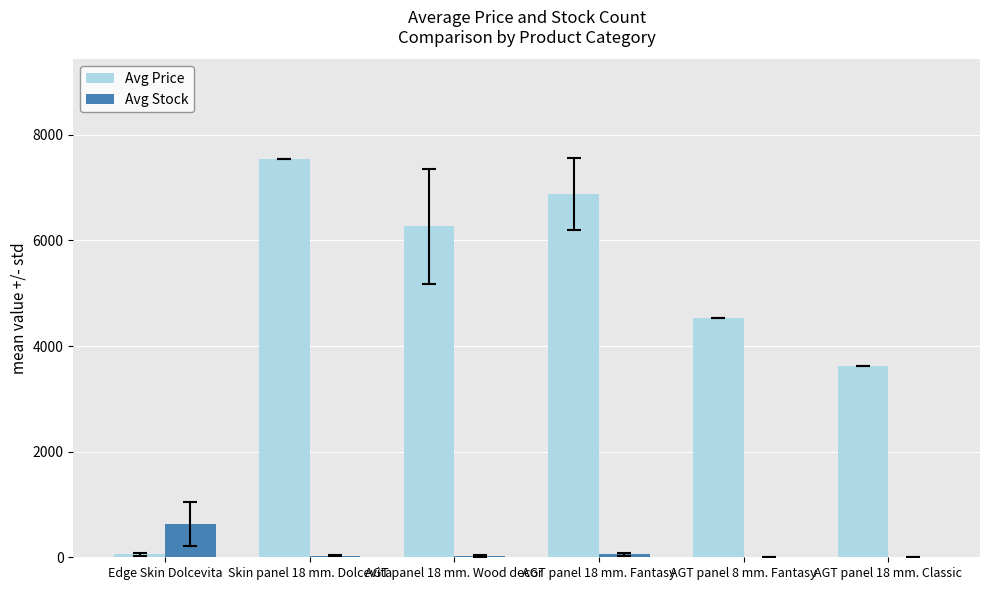

Where is Avg Stock nearest to the value 316?

AGT panel 18 mm. Fantasy